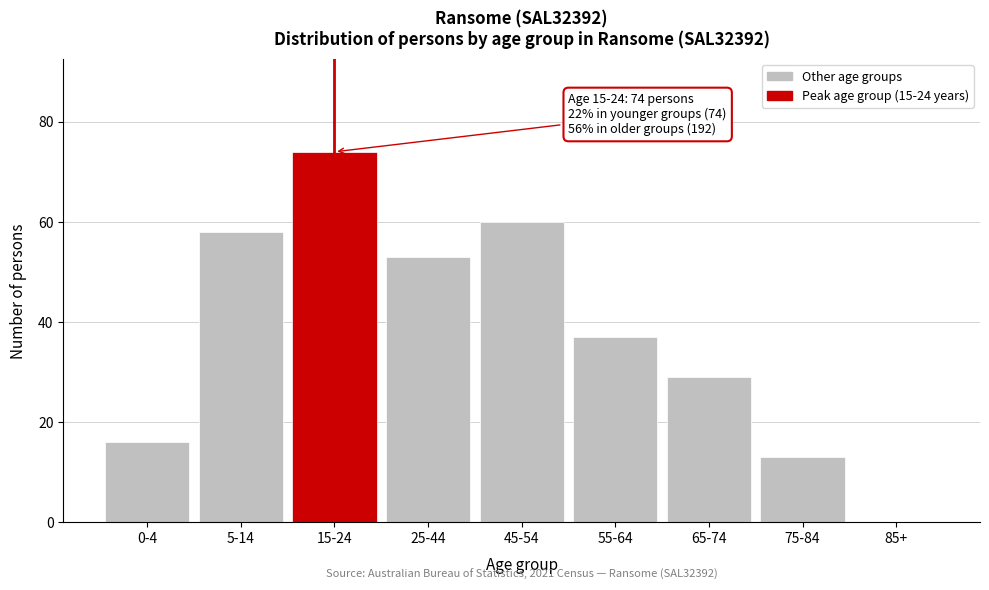

Reading right to left, list all the values displayed in this chart.

85+=0	75-84=13	65-74=29	55-64=37	45-54=60	25-44=53	15-24=74	5-14=58	0-4=16